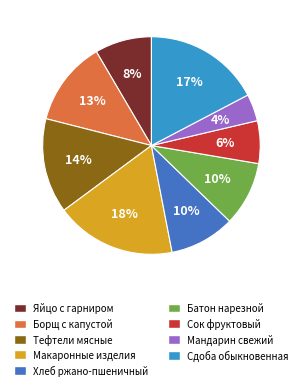

Which slice is the smallest?

Мандарин свежий